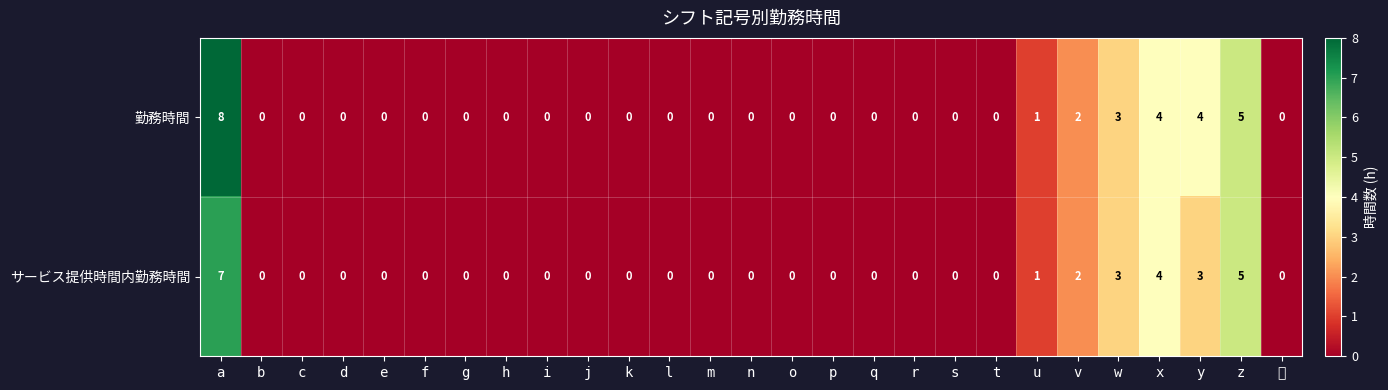

Which series has the largest total across all categories?

勤務時間